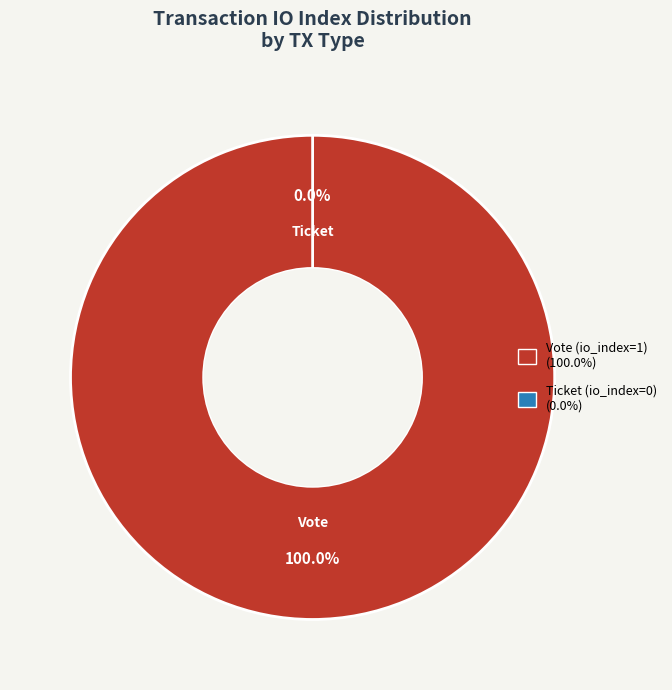

Combined, what portion of the pie is Ticket and Vote?

100.0%